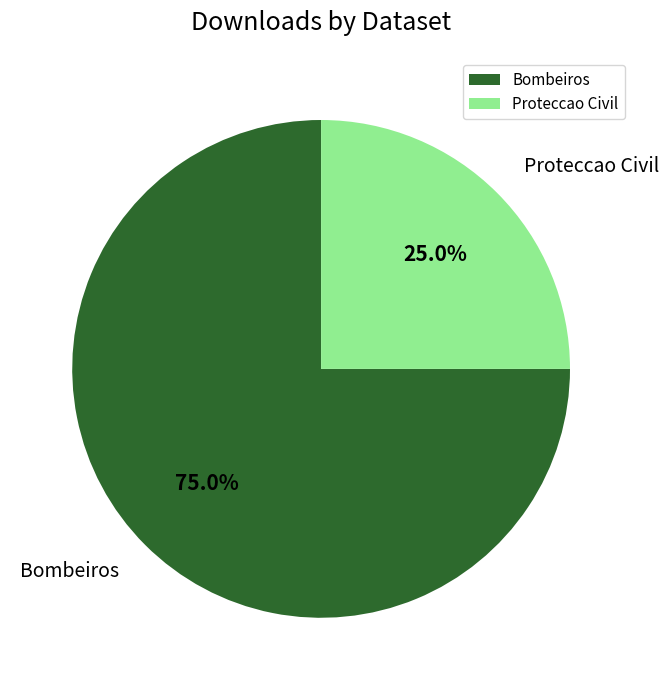

Which slice is the largest?

Bombeiros